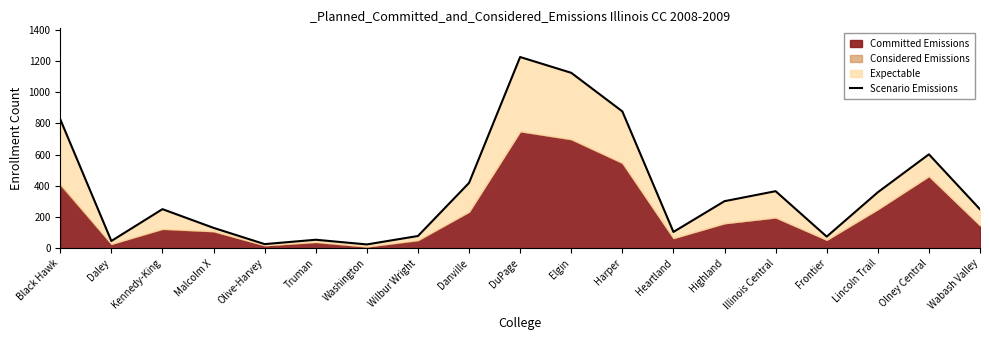

At which category does the chart reach its minimum across all series?

Washington